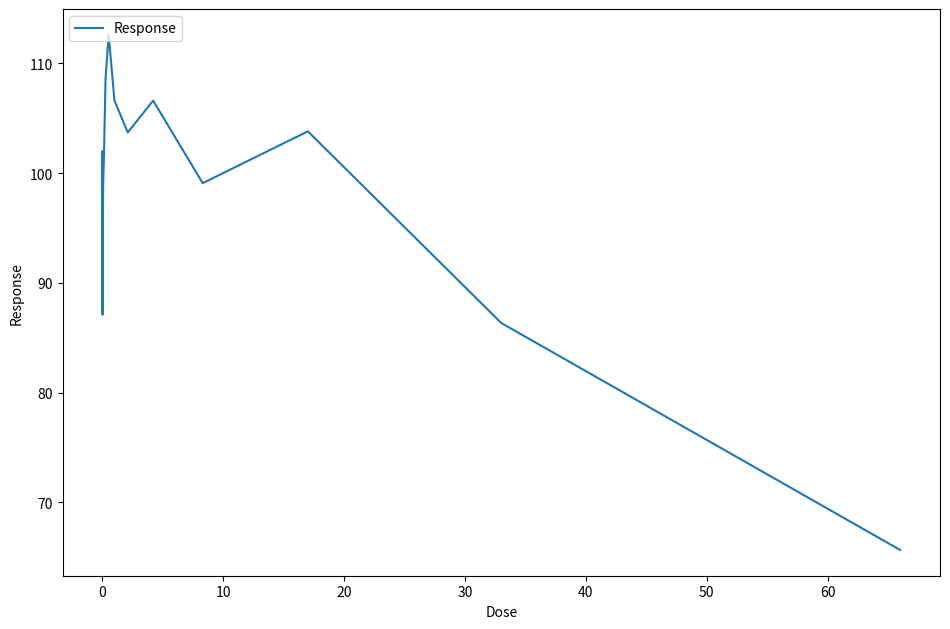

What is the difference between the maximum and minimum values?

46.9